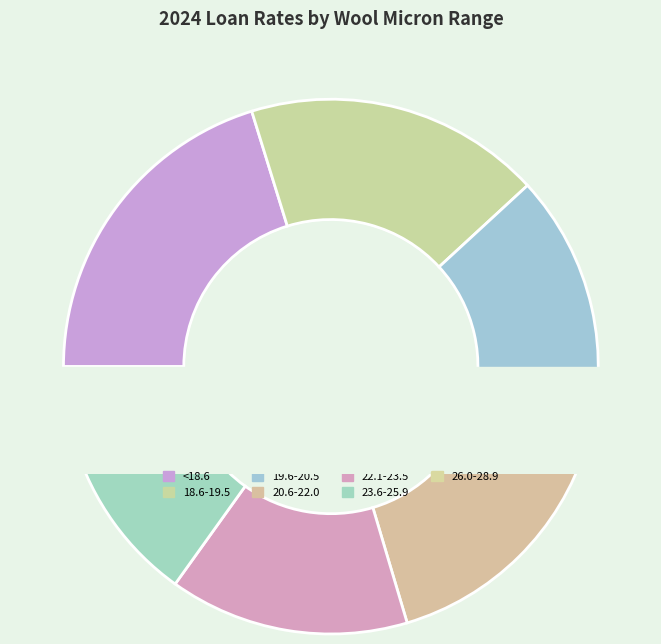

Which category has the smallest portion of the pie?

26.0-28.9